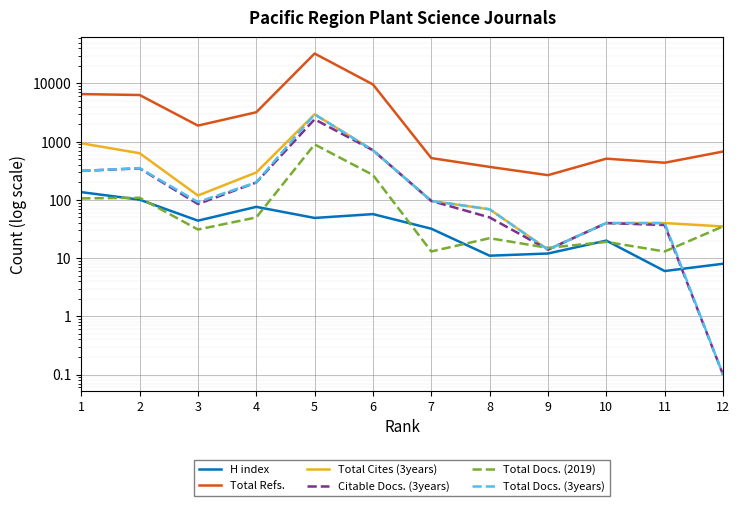

What is the approximate value of Total Refs. at 10?

511.0